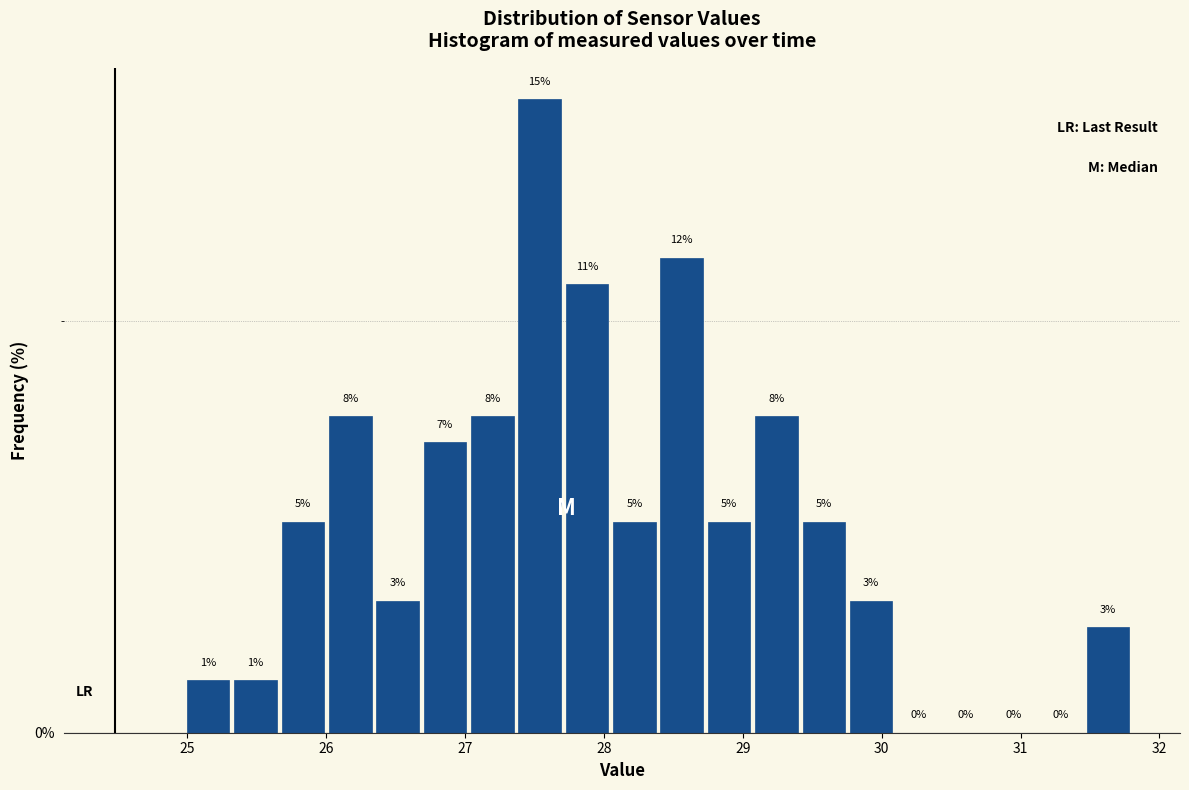

Read against the x-axis, roughly where is the centre of the tallest bar?

27.5